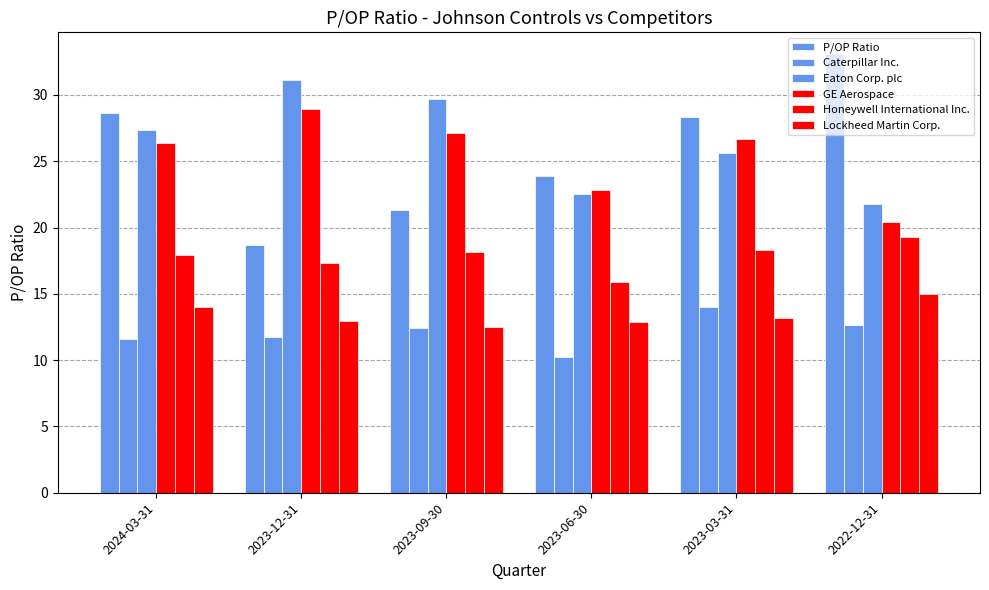

List the series in order of their peak value, lowest first.

Caterpillar Inc., Lockheed Martin Corp., Honeywell International Inc., GE Aerospace, Eaton Corp. plc, P/OP Ratio